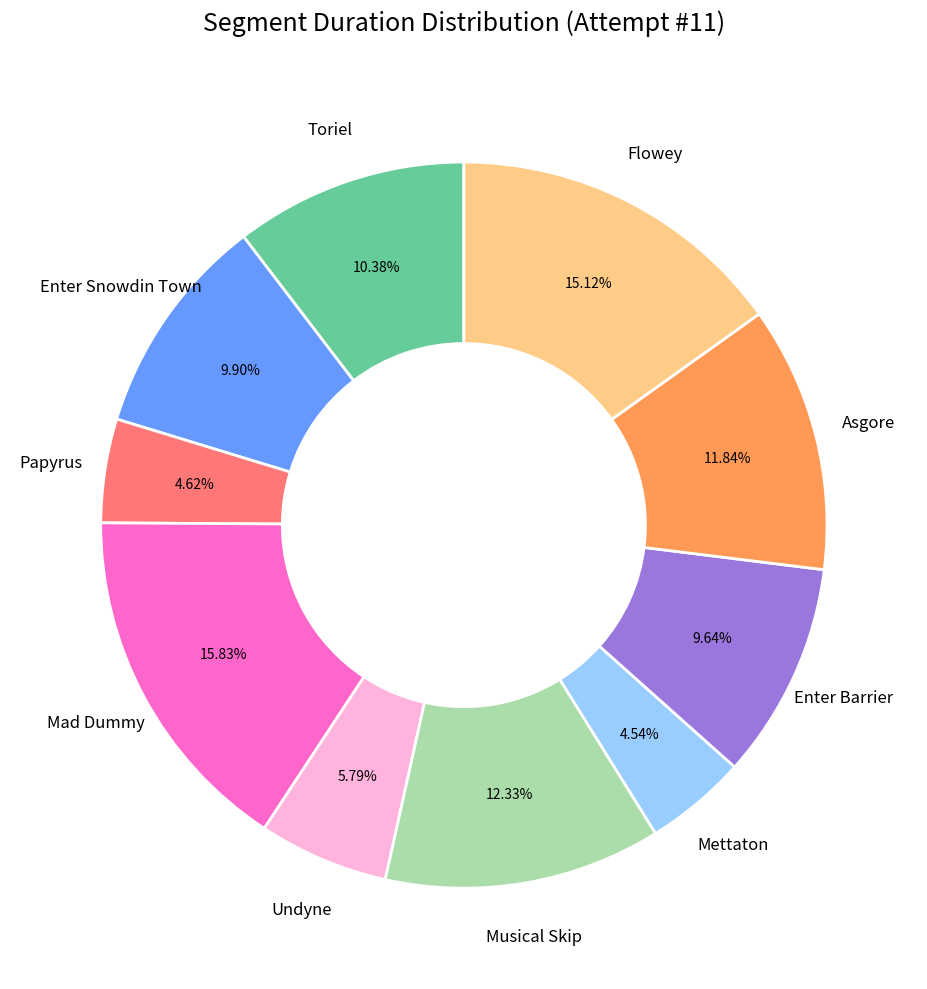

Is there a majority slice in this chart?

No